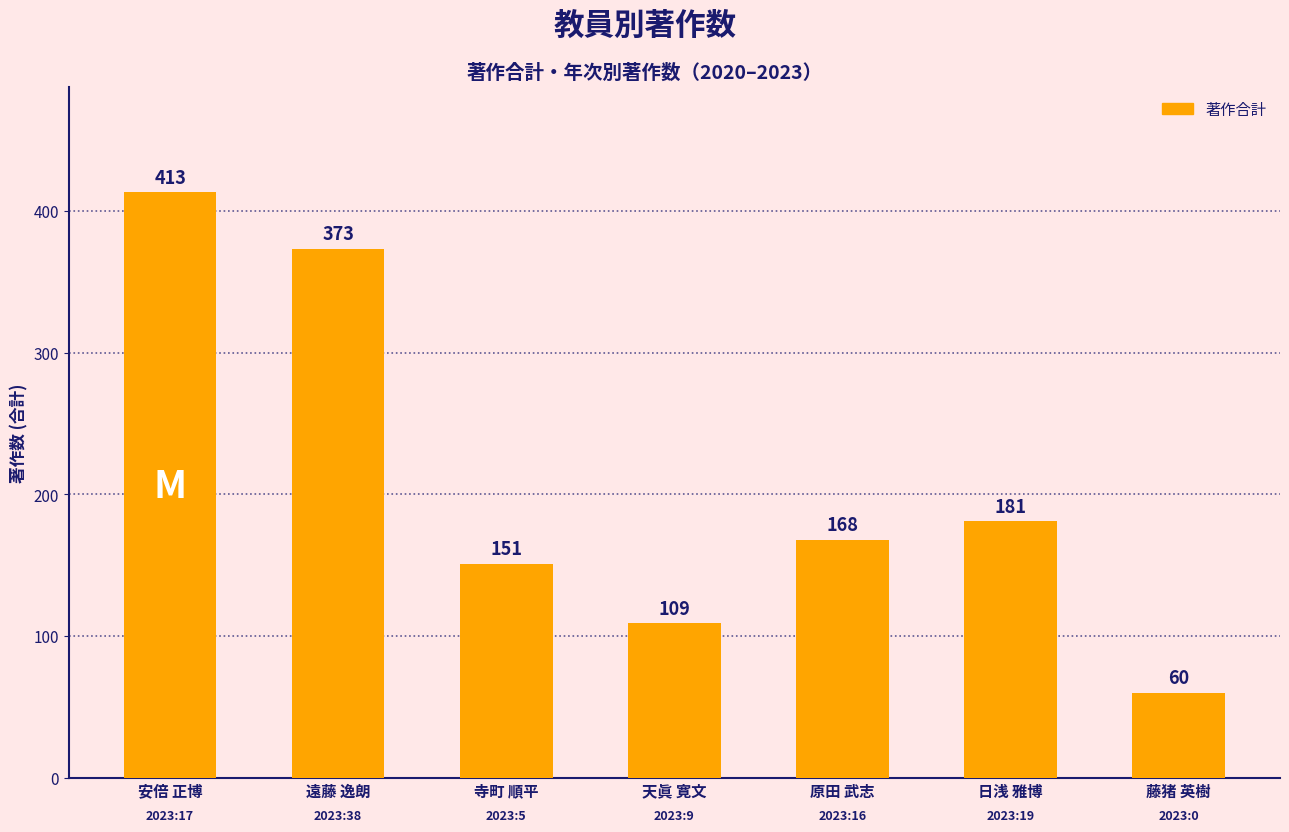

True or false: the data shows 168 at 原田 武志.

True